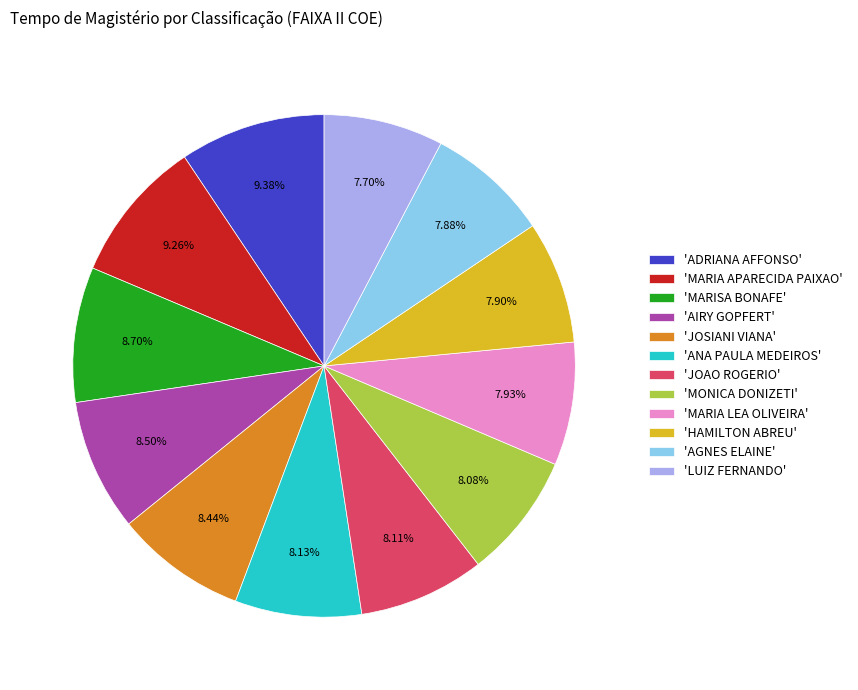

How many segments does this pie chart have?

12